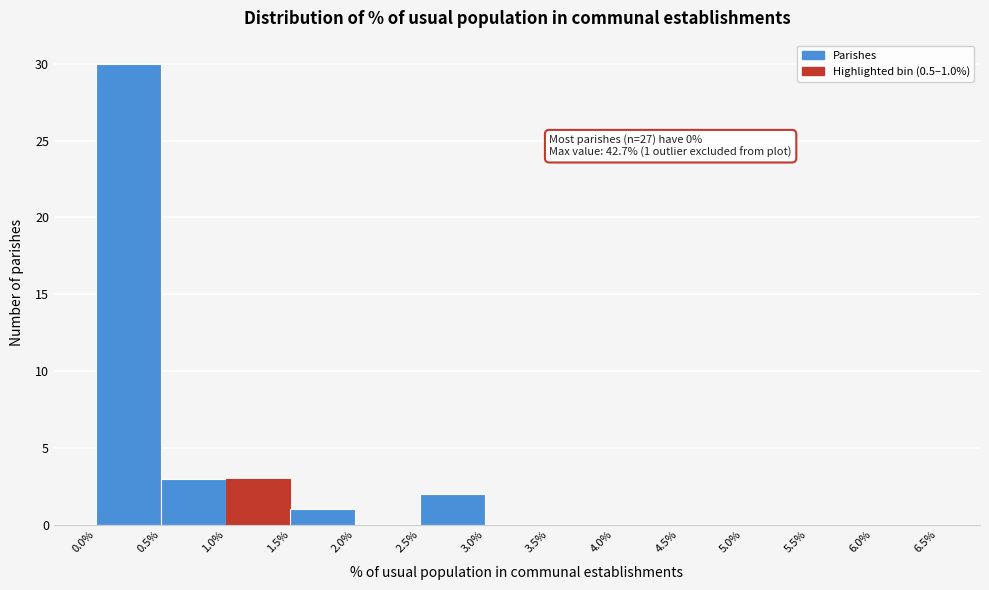

Which range on the x-axis has the tallest bar?

0.0% to 0.5%